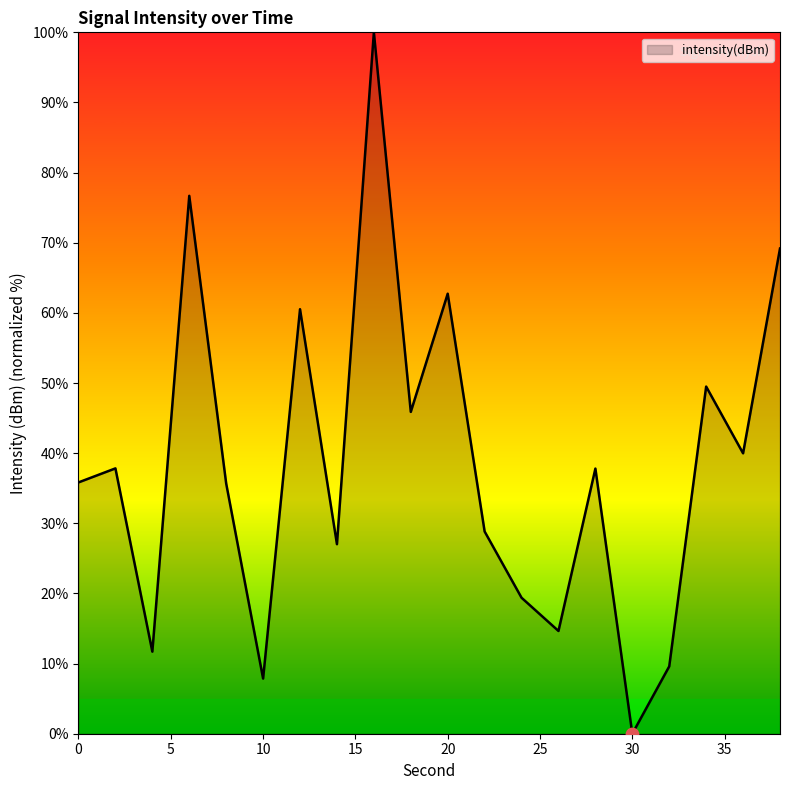

What is the maximum value shown in the chart?

100.0